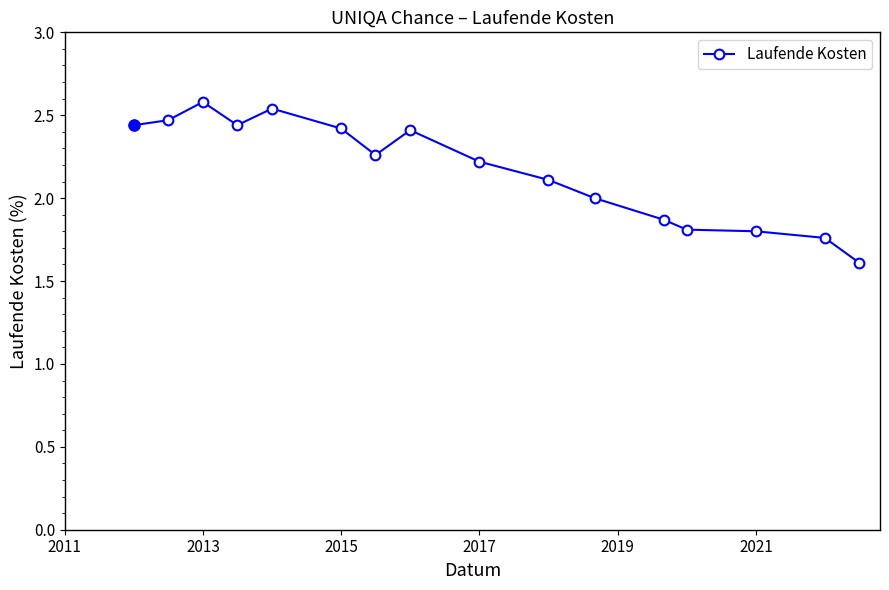

What is the average value?

2.2